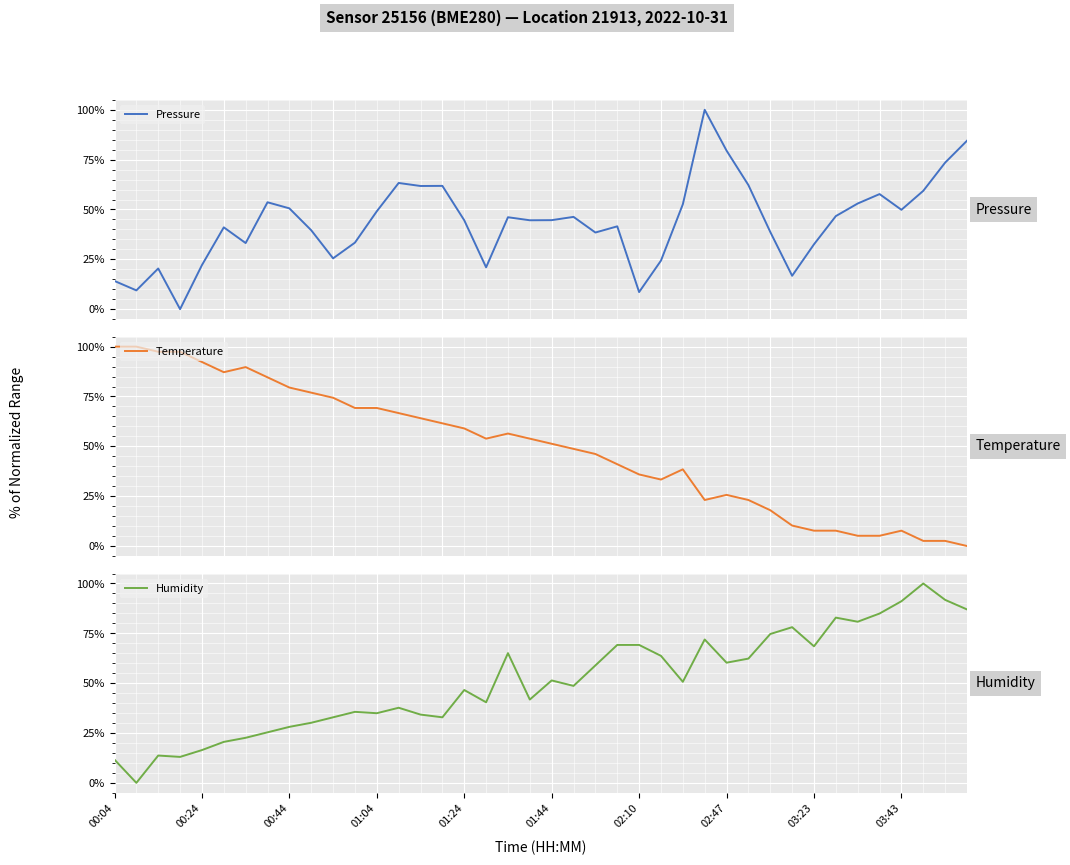

True or false: Temperature has more than 2 interior local peaks.

True